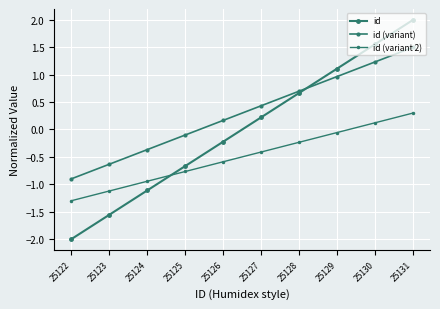

List the series in order of their overall mean, lowest first.

id (variant 2), id, id (variant)